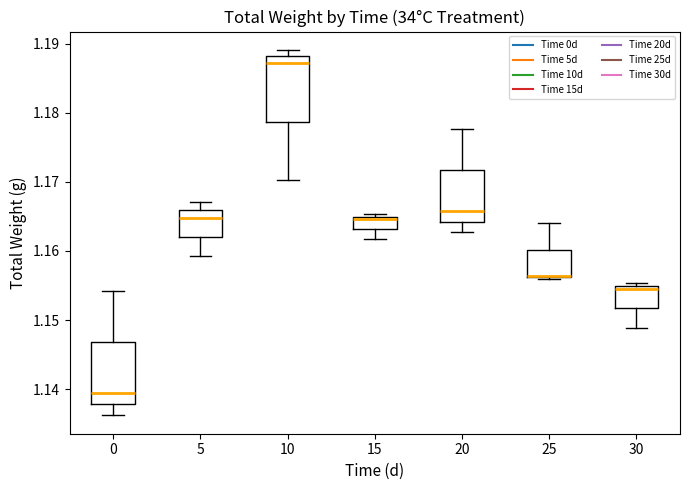

Reading left to right, read every box against the y-axis: the position of its median line, the range the box covers, and the ends of its whiskers. The values are not printed on the chart, so give them approximately, as read against the axis.

0: median 1.139, box 1.138 to 1.147, whiskers 1.136 to 1.154
5: median 1.165, box 1.162 to 1.166, whiskers 1.159 to 1.167
10: median 1.187, box 1.179 to 1.188, whiskers 1.170 to 1.189
15: median 1.165 (just below the box's upper edge), box 1.163 to 1.165, whiskers 1.162 to 1.165 (just above the box's upper edge)
20: median 1.166, box 1.164 to 1.172, whiskers 1.163 to 1.178
25: median 1.156 (drawn on the box's lower edge), box 1.156 to 1.160, whiskers 1.156 to 1.164
30: median 1.155 (just below the box's upper edge), box 1.152 to 1.155, whiskers 1.149 to 1.155 (just above the box's upper edge)